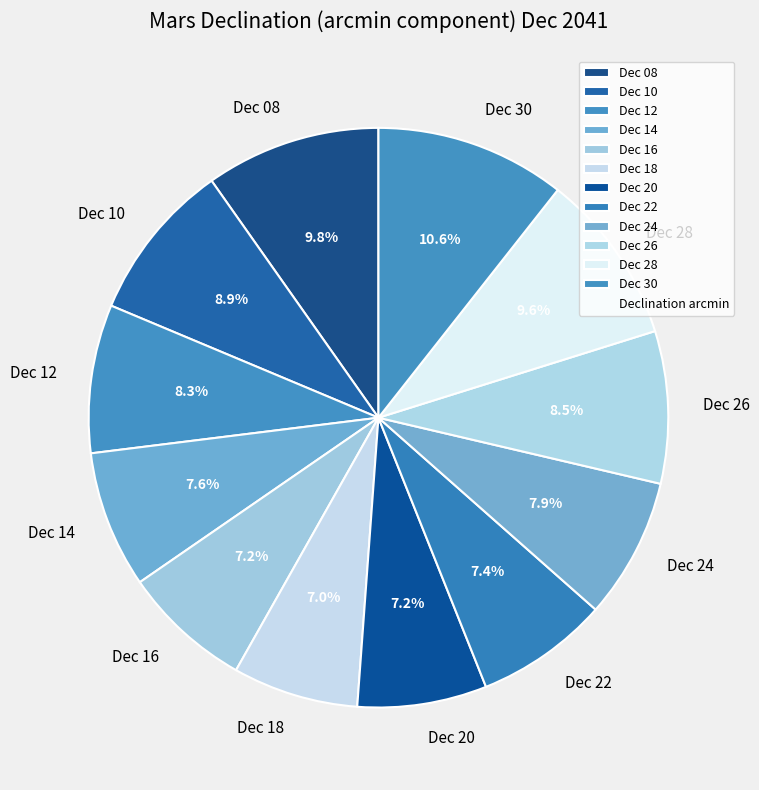

Which has a higher value, Dec 30 or Dec 08?

Dec 30